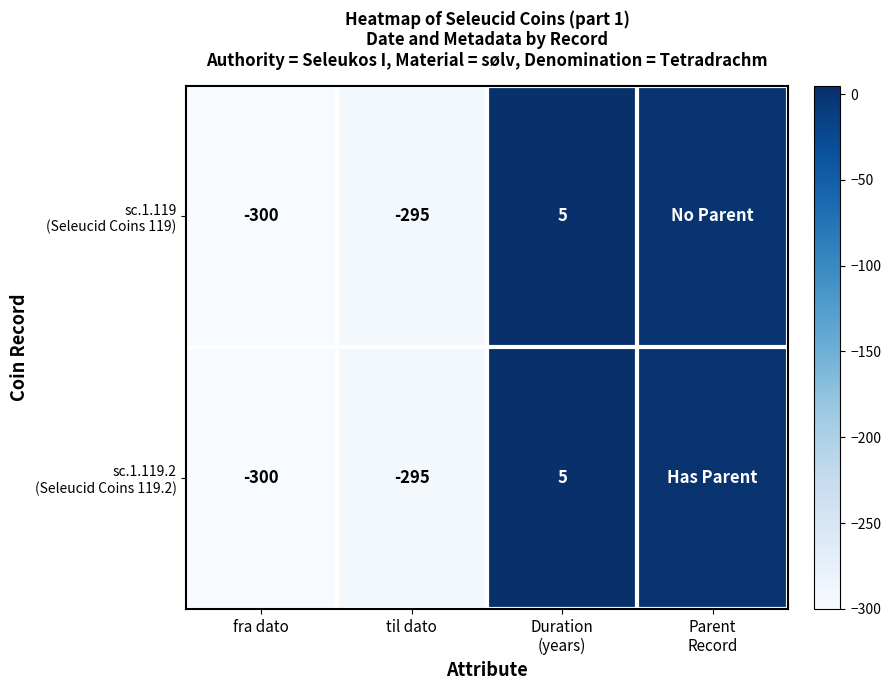

What is the total value across all series at til dato?

-590